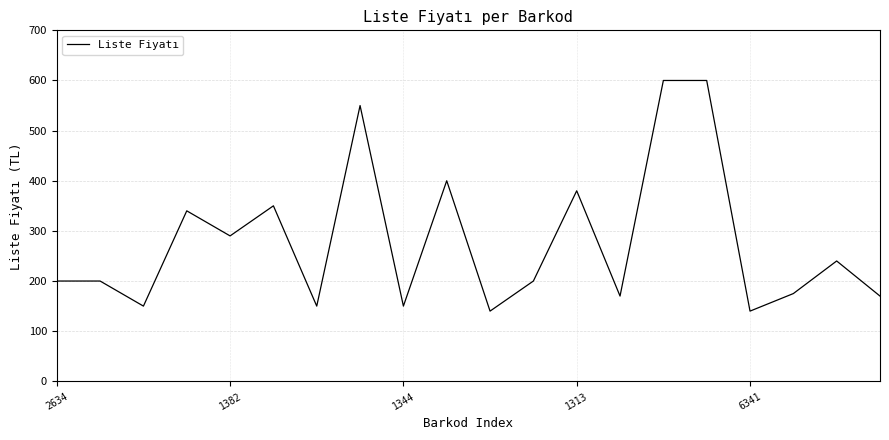

What is the smallest value displayed?

140